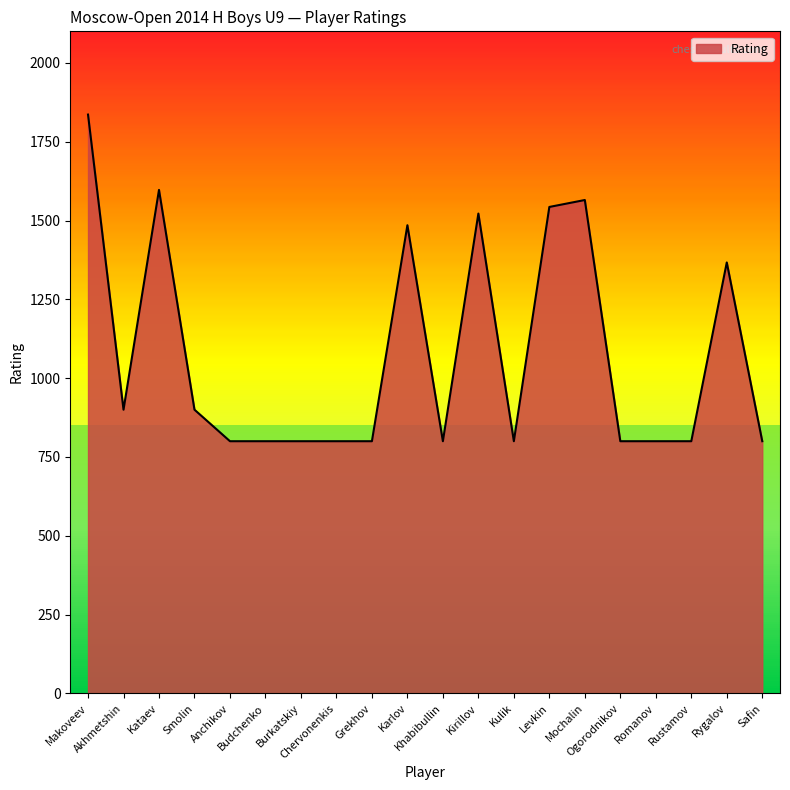

How many lines are shown in the chart?

1